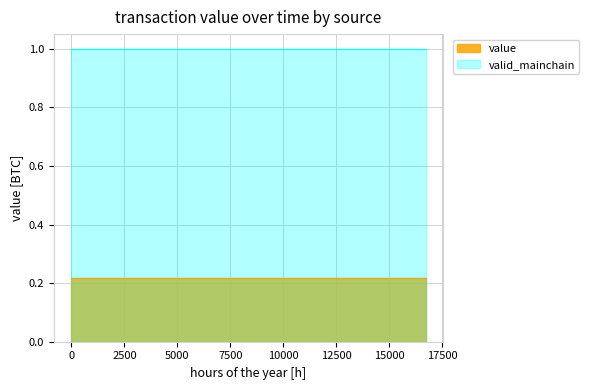

What are all the series names shown in the legend?

value, valid_mainchain